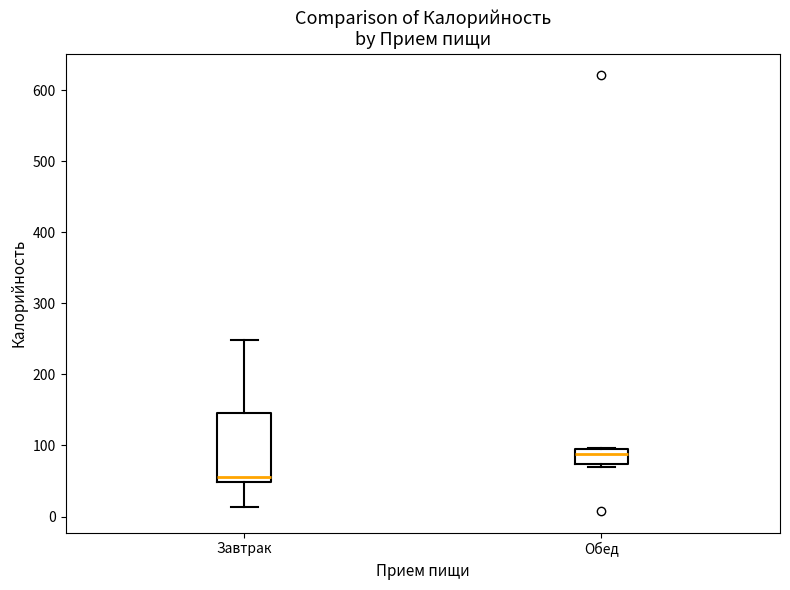

Which box's median line is the lowest?

Завтрак